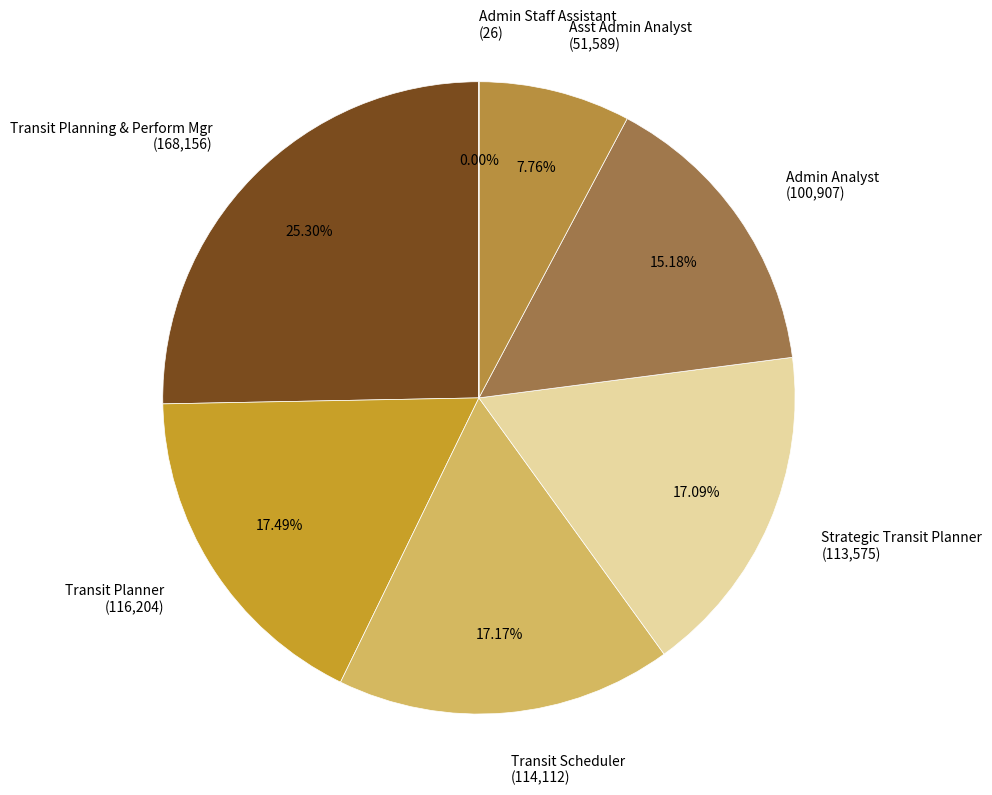

What is the ratio of the value at Transit Planner to the value at Strategic Transit Planner?

1.0